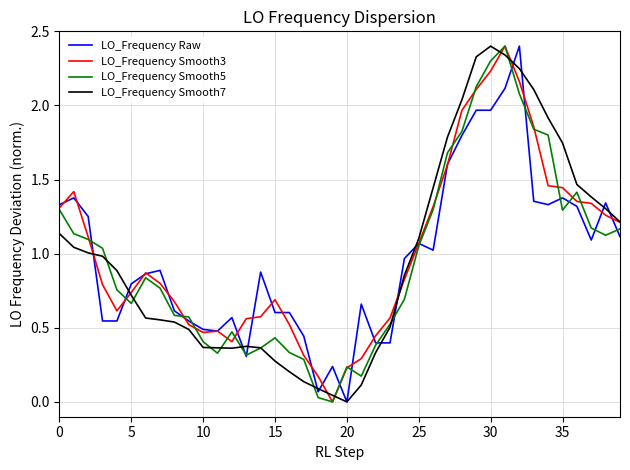

True or false: LO_Frequency Smooth7 and LO_Frequency Raw intersect in this chart.

True